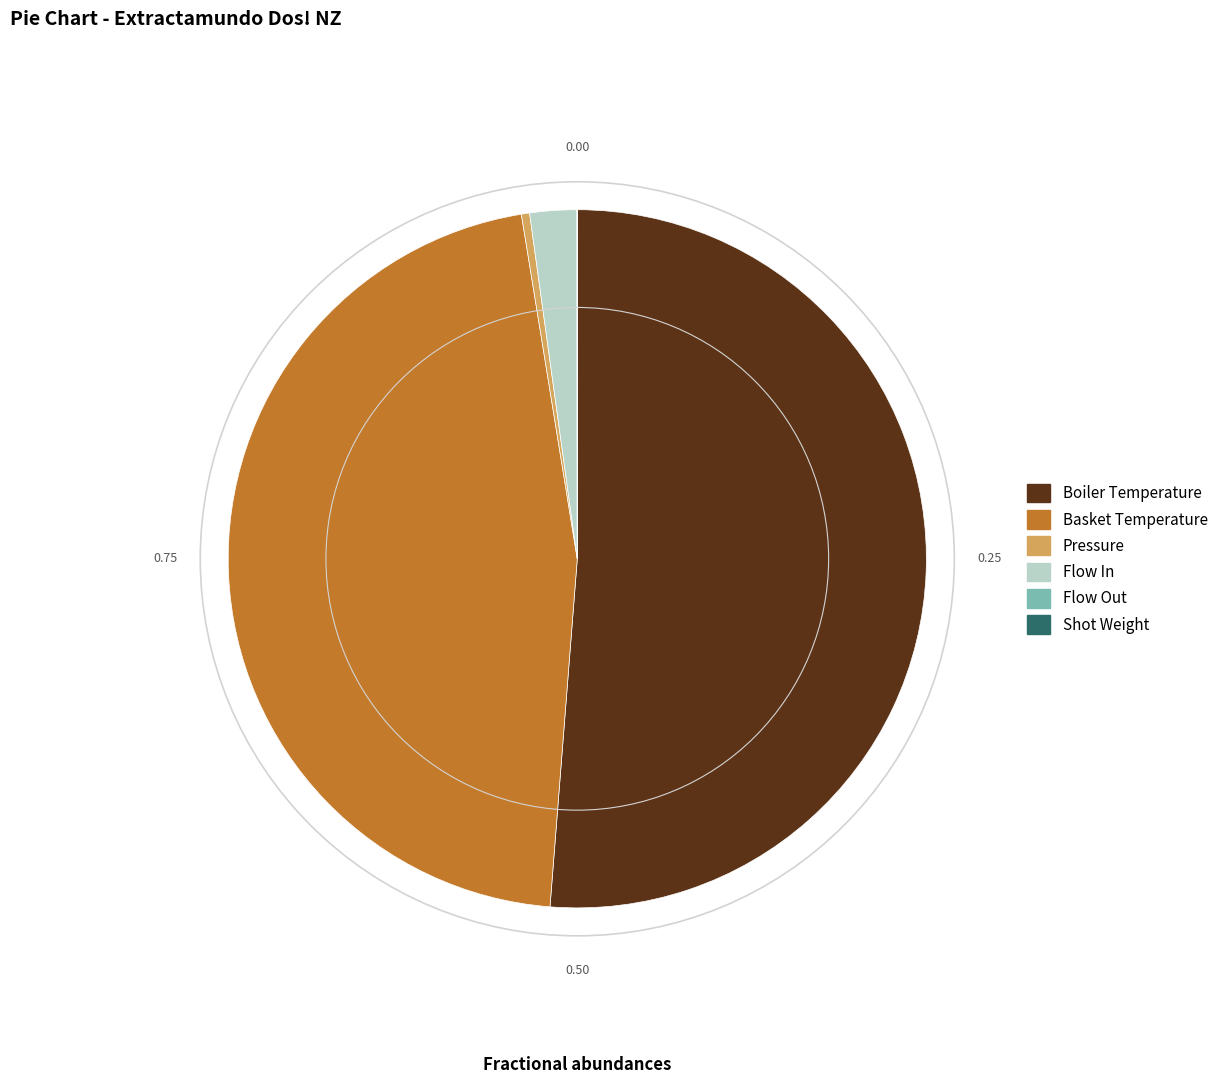

Between Pressure and Flow In, which is larger?

Flow In